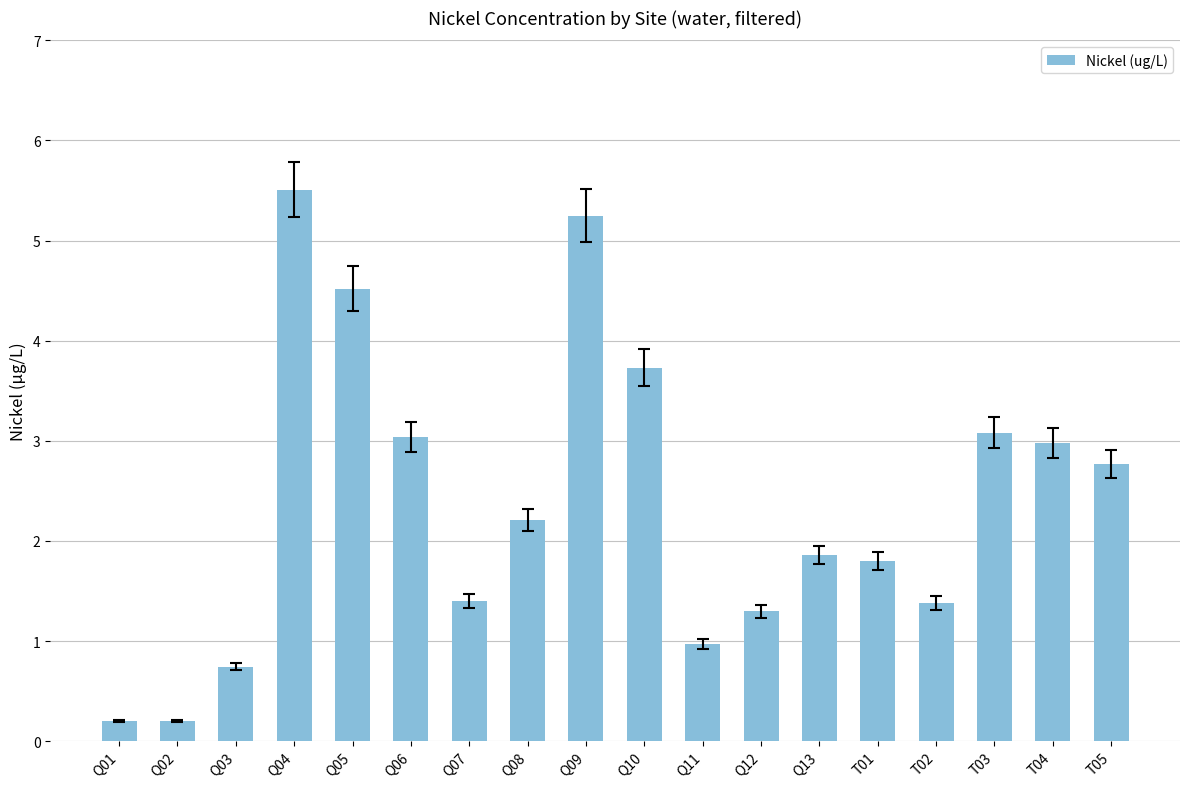

The chart shows a value of 1.8 at Q12. True or false?

False